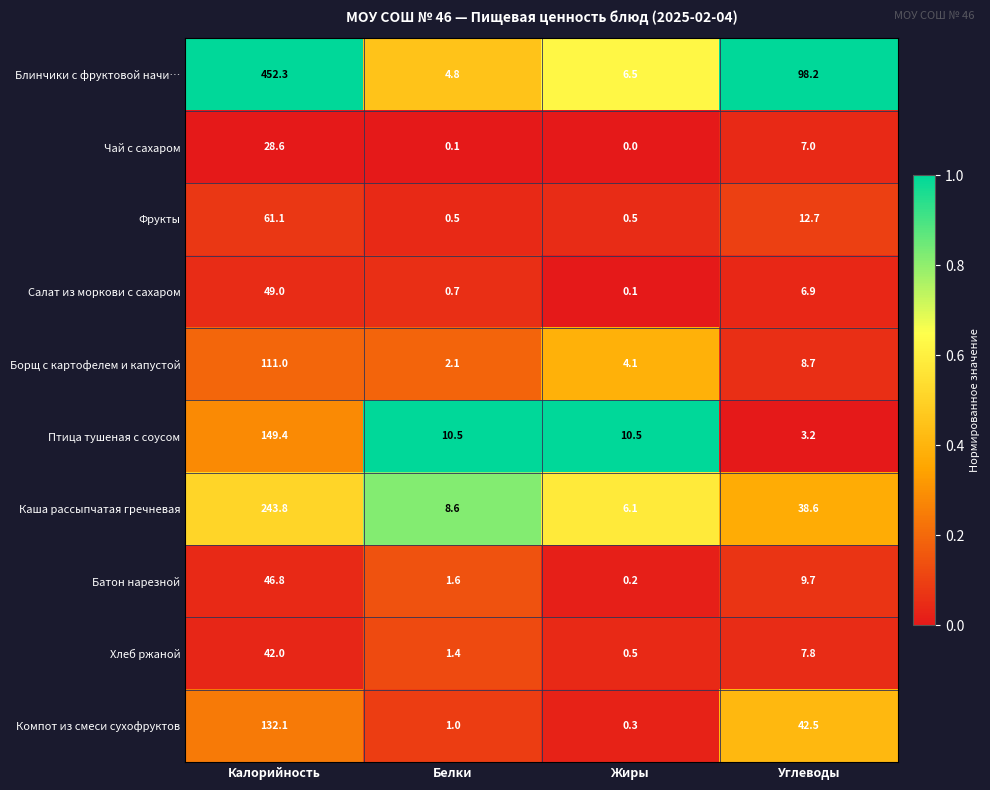

What is the difference between the Компот из смеси сухофруктов values at Жиры and Белки?

0.7